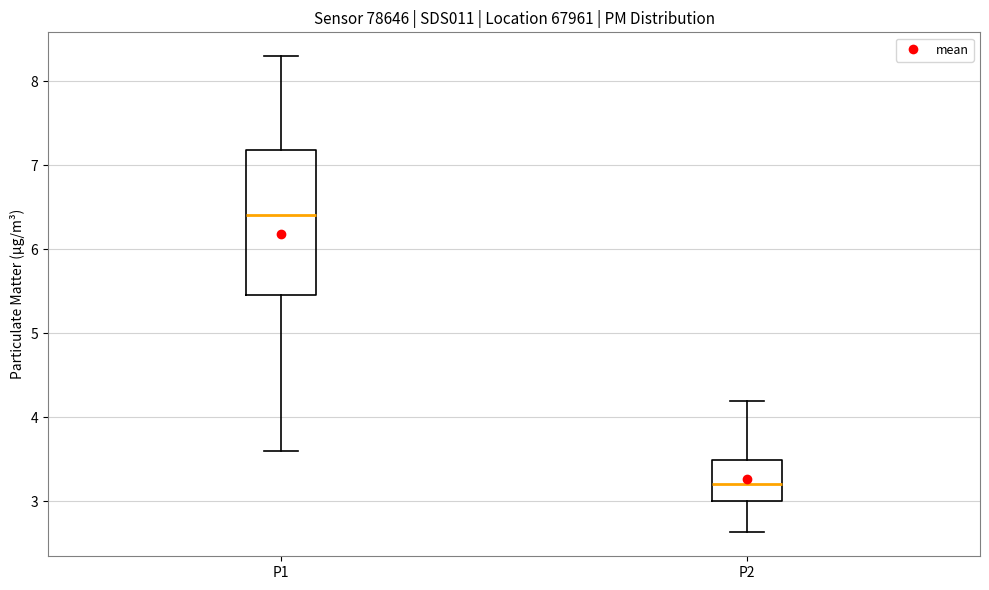

Which box's median line is the lowest?

P2